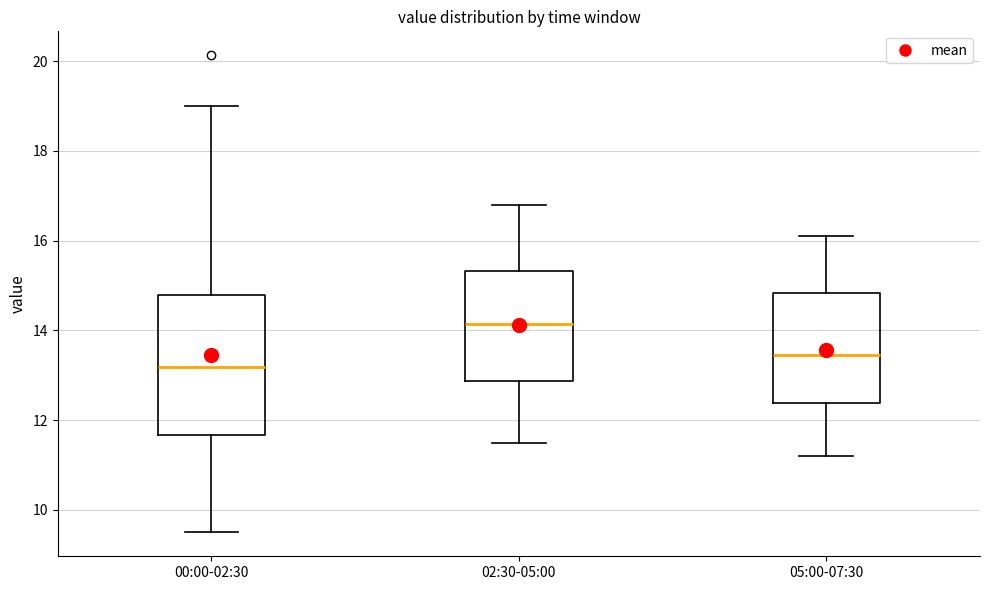

Comparing the boxes themselves (not the whiskers), which one is the tallest?

00:00-02:30